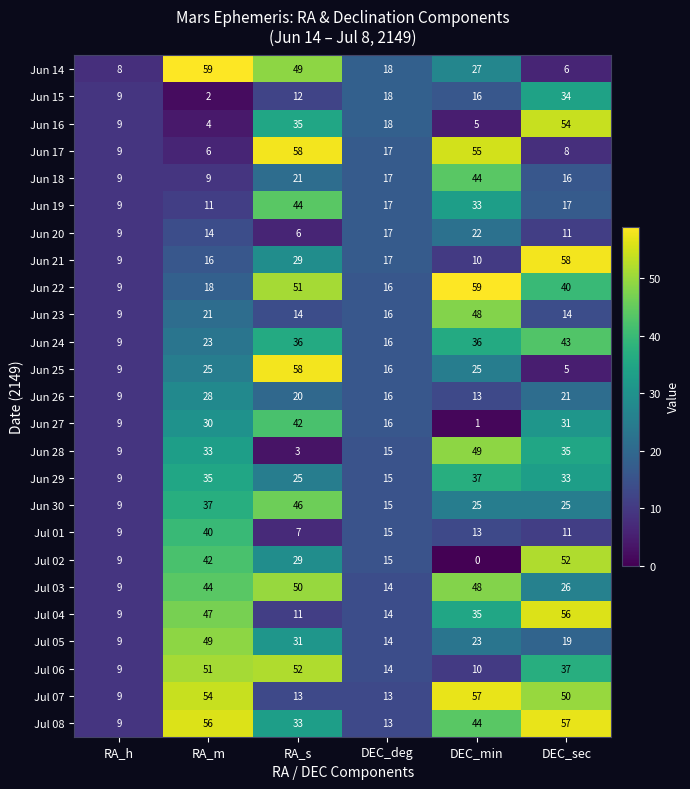

List the labels in order of Jul 04 value, largest first.

DEC_sec, RA_m, DEC_min, DEC_deg, RA_s, RA_h